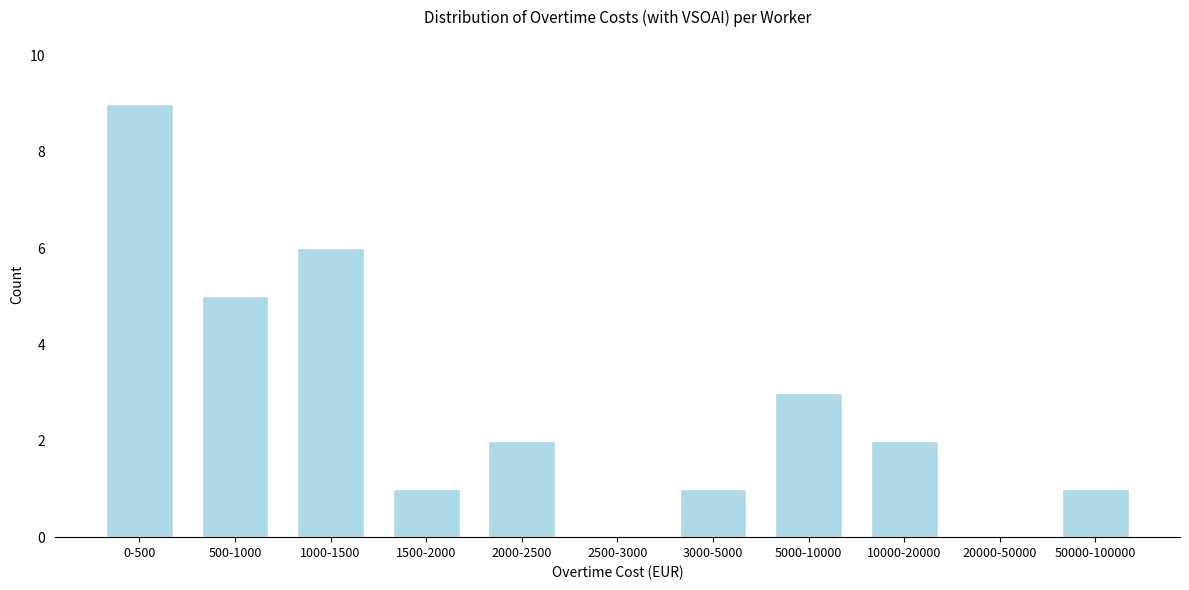

Reading left to right, extract all data points from this chart.

0-500=9	500-1000=5	1000-1500=6	1500-2000=1	2000-2500=2	2500-3000=0	3000-5000=1	5000-10000=3	10000-20000=2	20000-50000=0	50000-100000=1